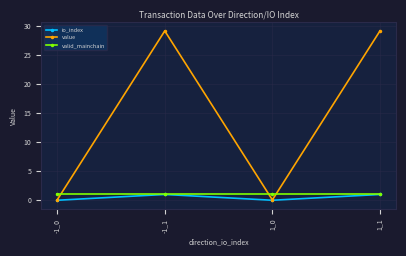

Which series changed the most between -1_1 and 1_0?

value